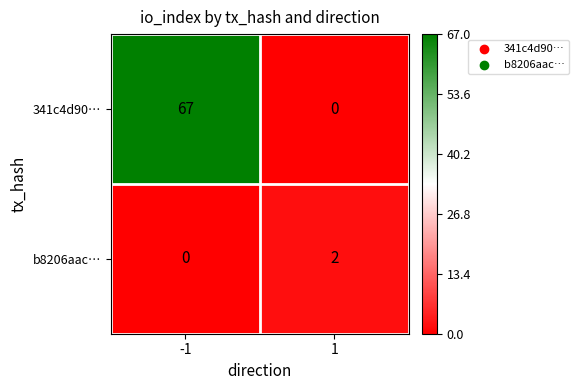

Is the value of 341c4d90… at -1 greater than the value of b8206aac… at -1?

Yes